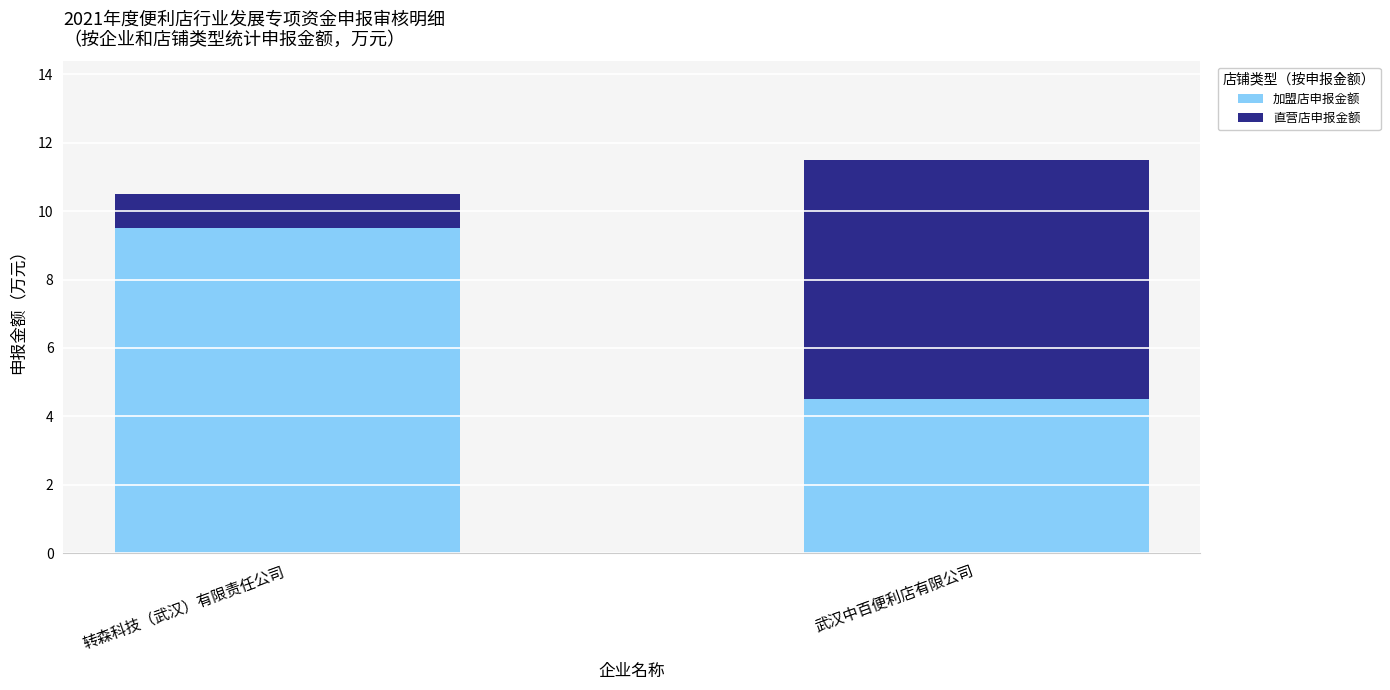

What is the approximate value of 加盟店申报金额 at 转森科技（武汉）有限责任公司?

9.5